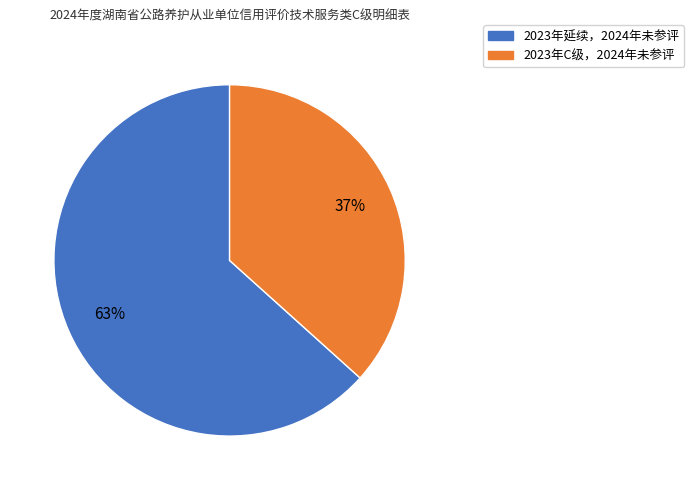

To the nearest percent, what is the combined percentage of 2023年C级，2024年未参评 and 2023年延续，2024年未参评?

100%